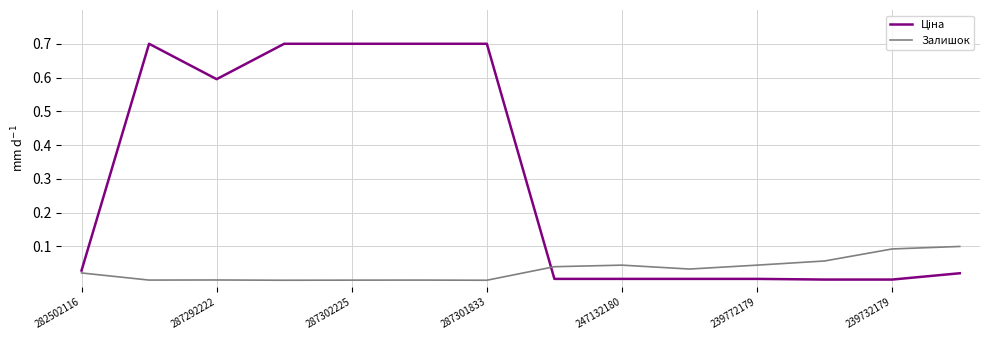

What is the greatest value displayed?

0.7